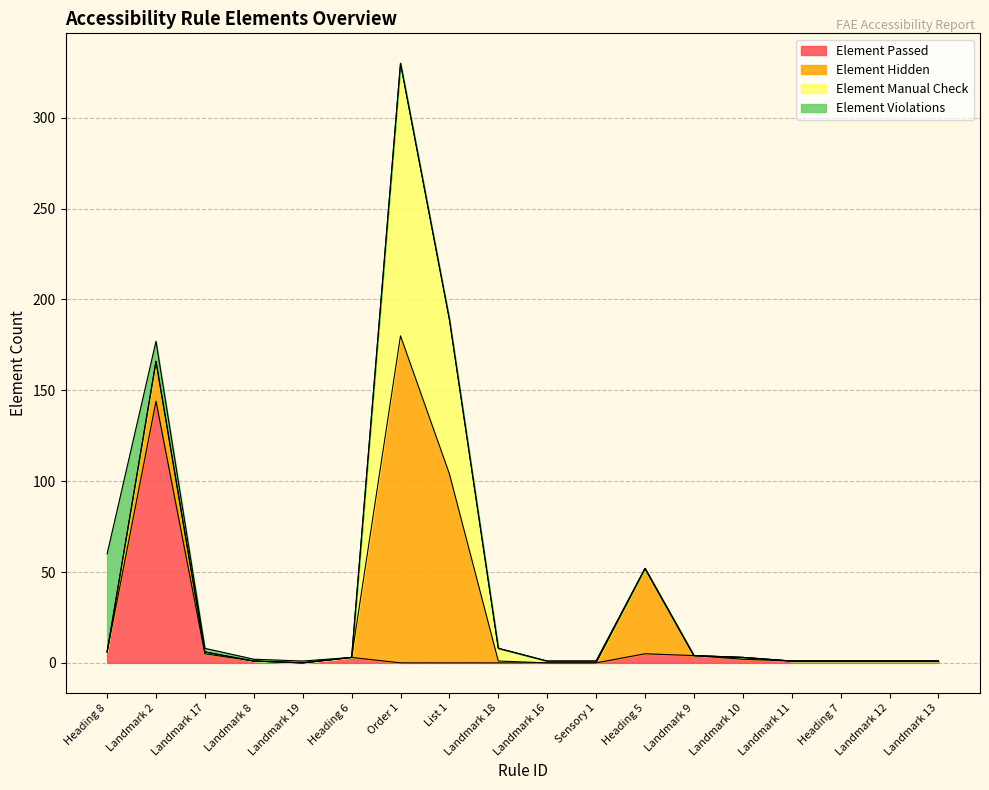

What position from the left is Heading 7?

16